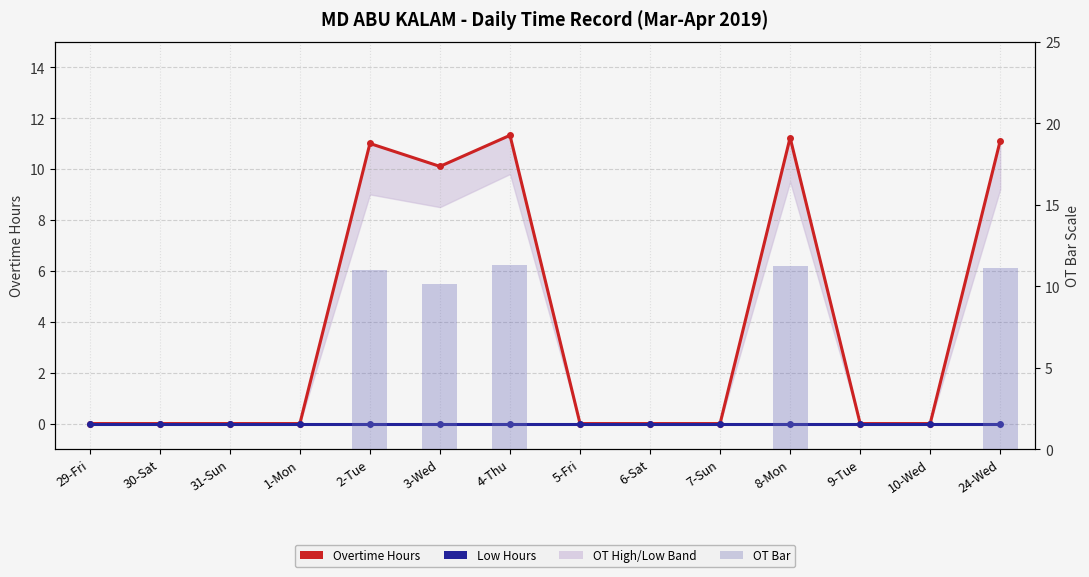

How many values in the OT Bar series exceed 0?

5